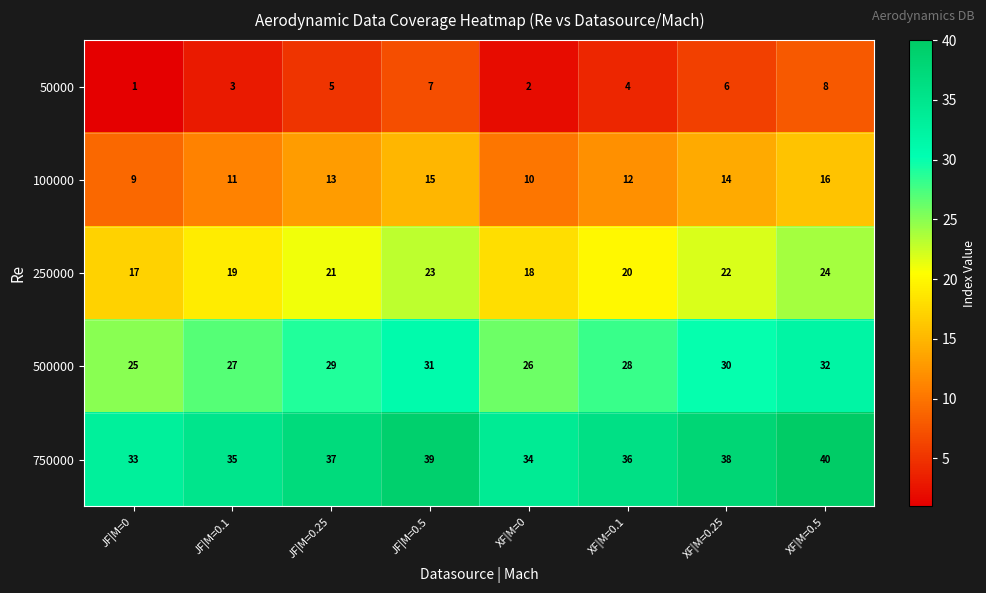

What is the difference between the second highest and second lowest values in the 100000 series?

5